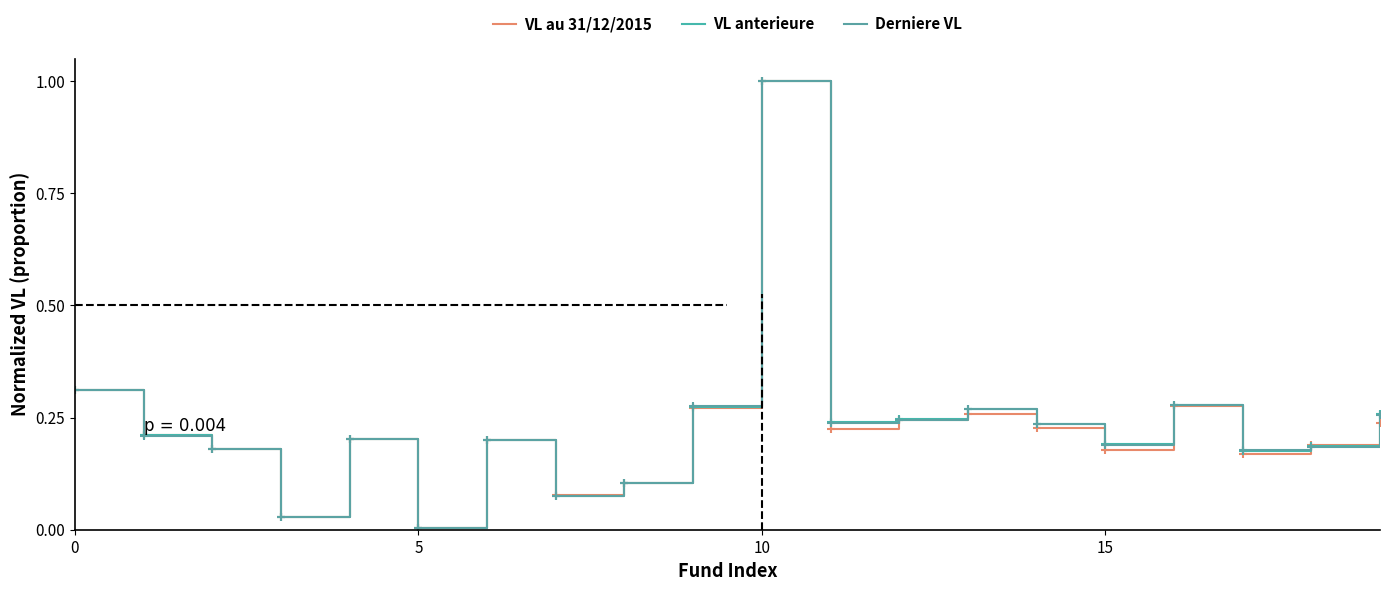

What are all the series names shown in the legend?

VL au 31/12/2015, VL anterieure, Derniere VL